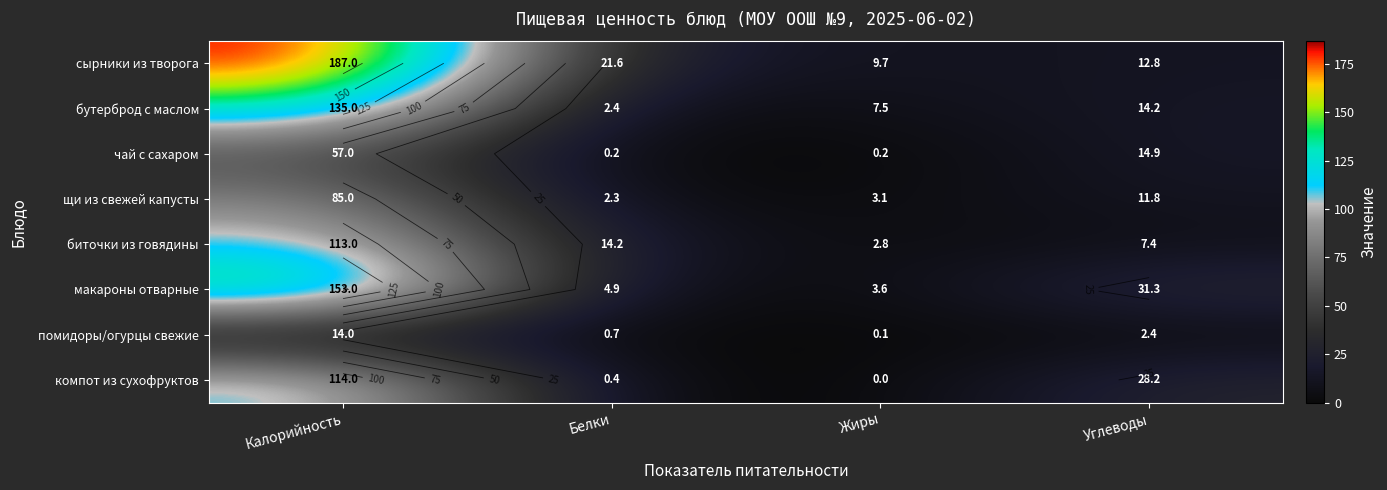

Read the помидоры/огурцы свежие value at Жиры.

0.1